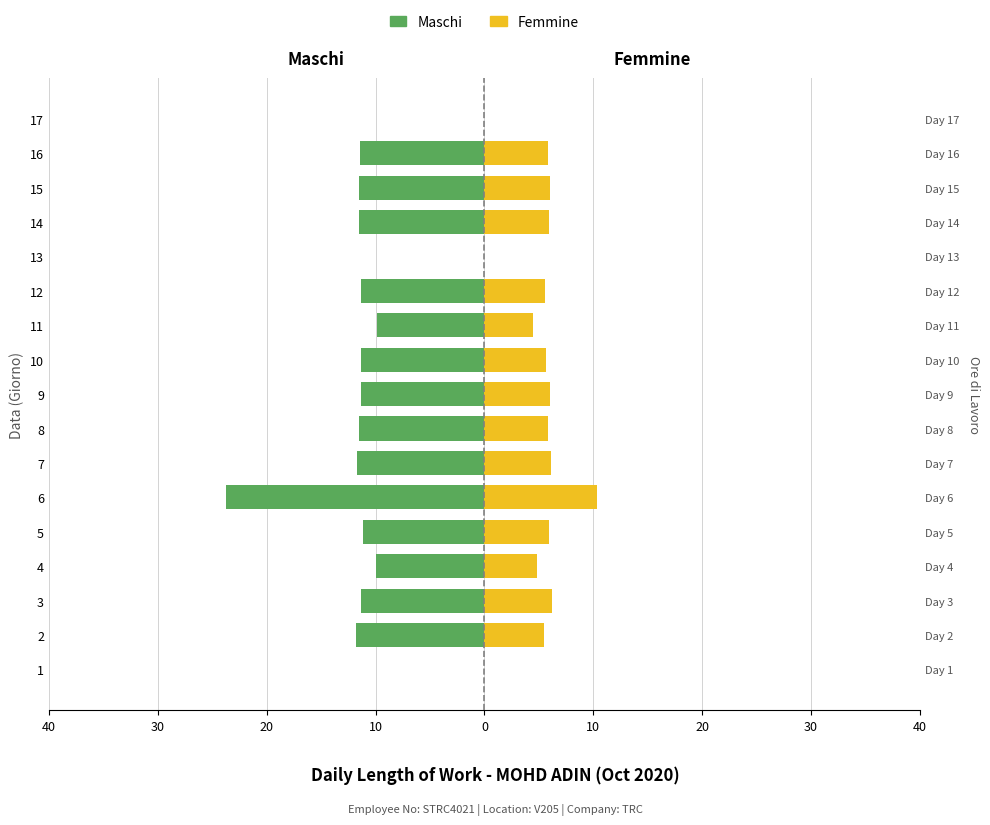

What is the value of the Femmine bar at the 3rd from the left?

6.2